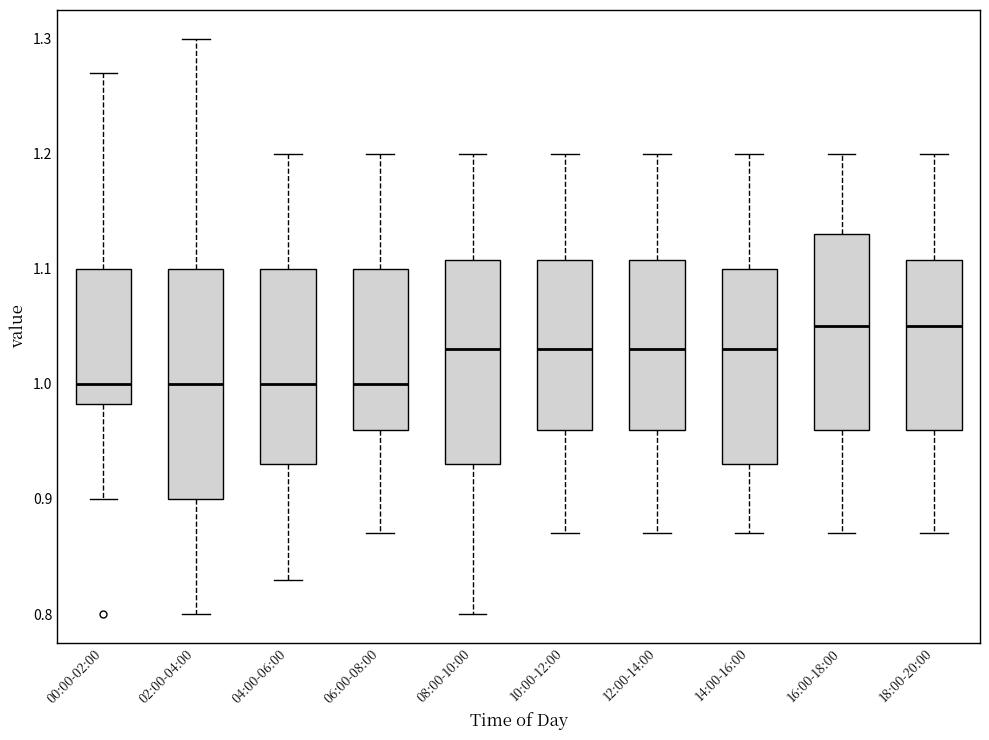

Comparing the boxes themselves (not the whiskers), which one is the tallest?

02:00-04:00